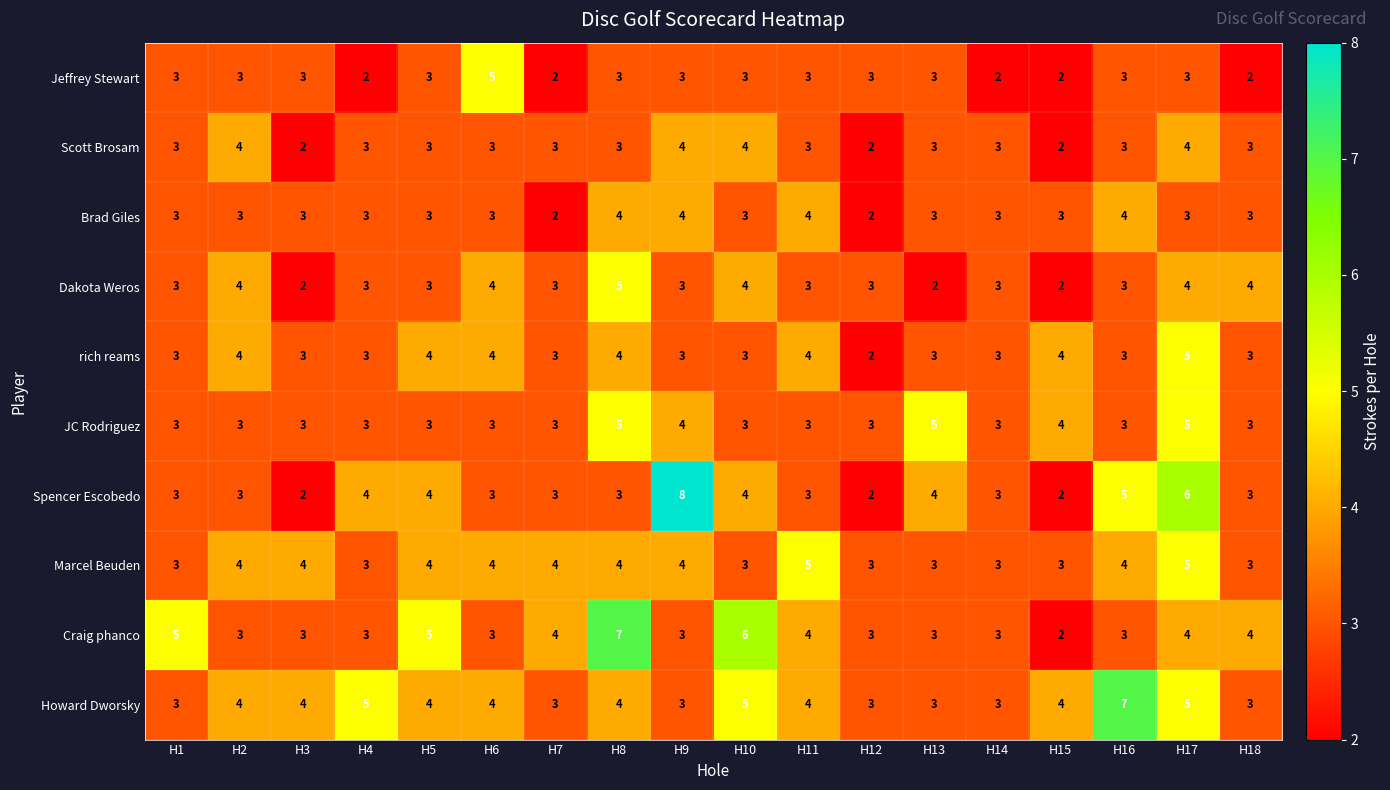

At which category is the sum across all series the highest?

H17